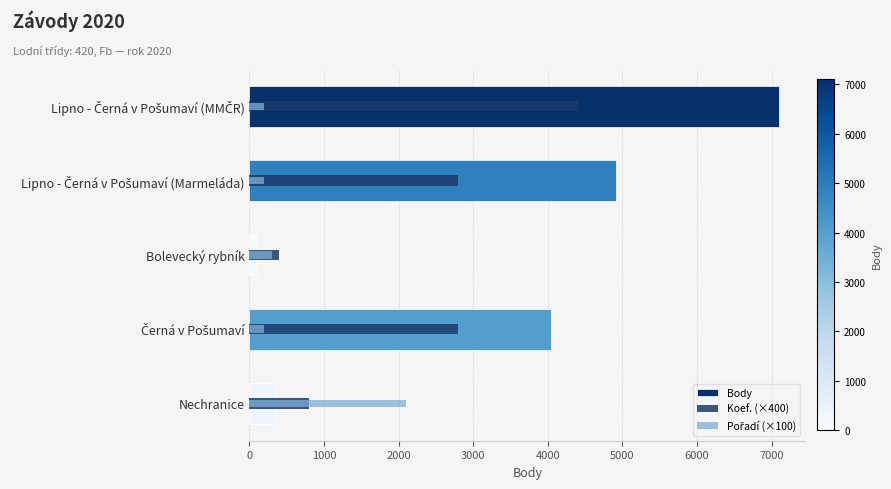

What value does the Body series have at Nechranice, to the nearest 100?

400